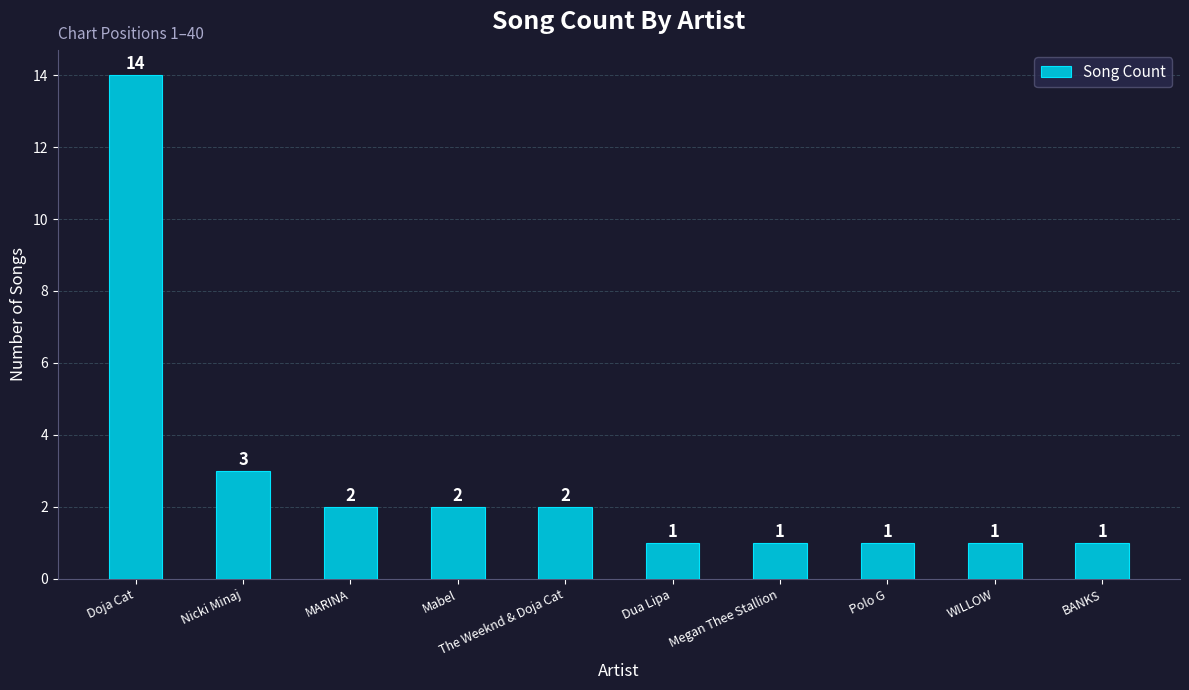

What is the greatest value displayed?

14